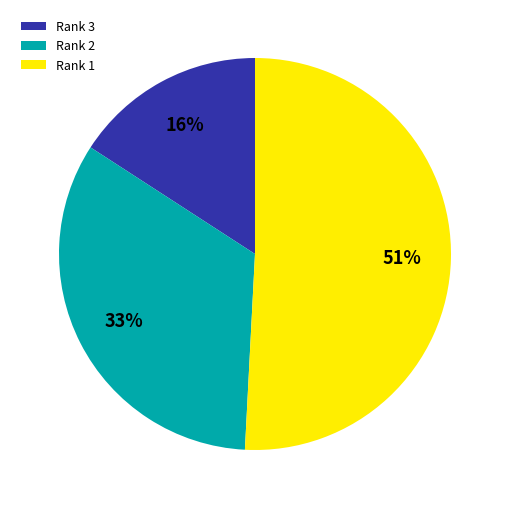

Rank the categories by value from lowest to highest.

Rank 3, Rank 2, Rank 1